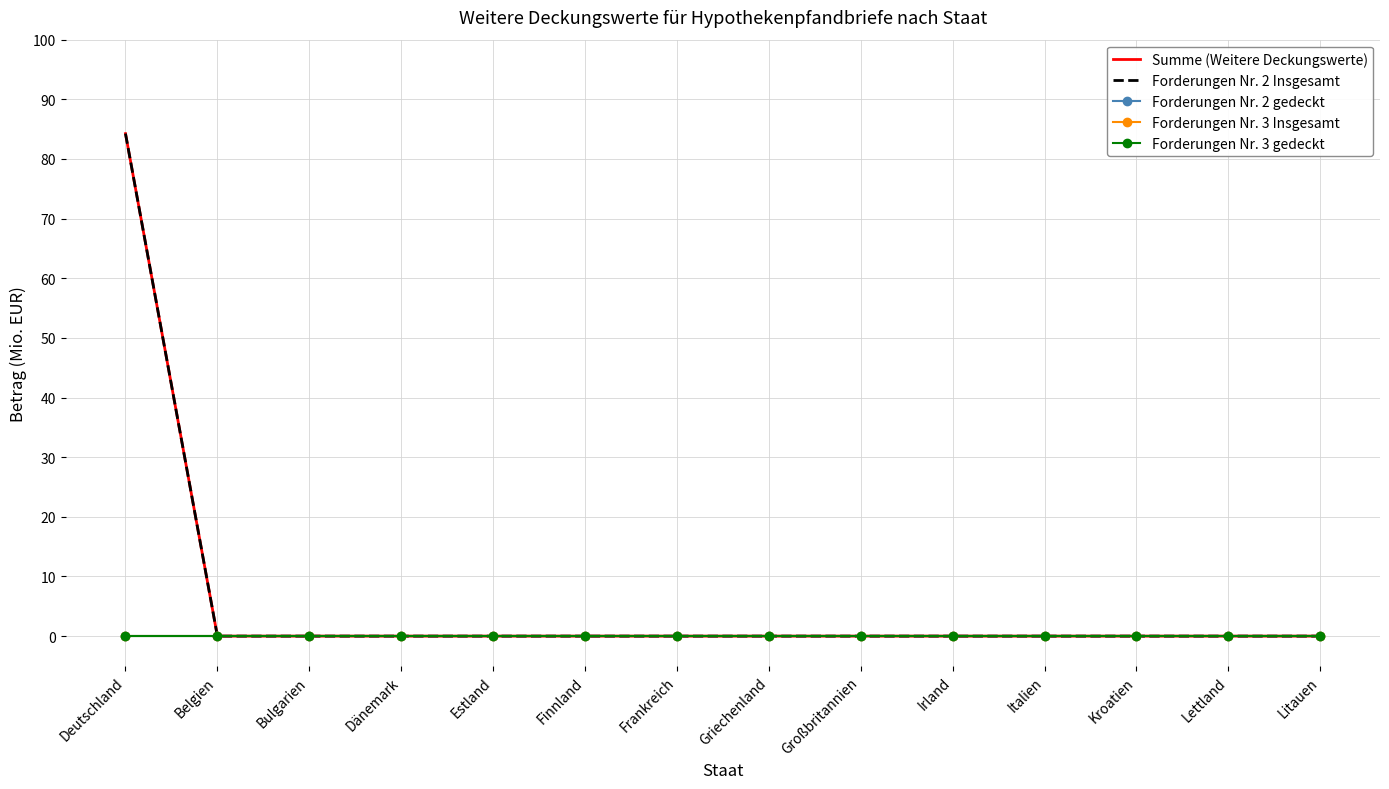

Is the value of Forderungen Nr. 2 Insgesamt at Belgien greater than the value of Forderungen Nr. 3 Insgesamt at Estland?

No